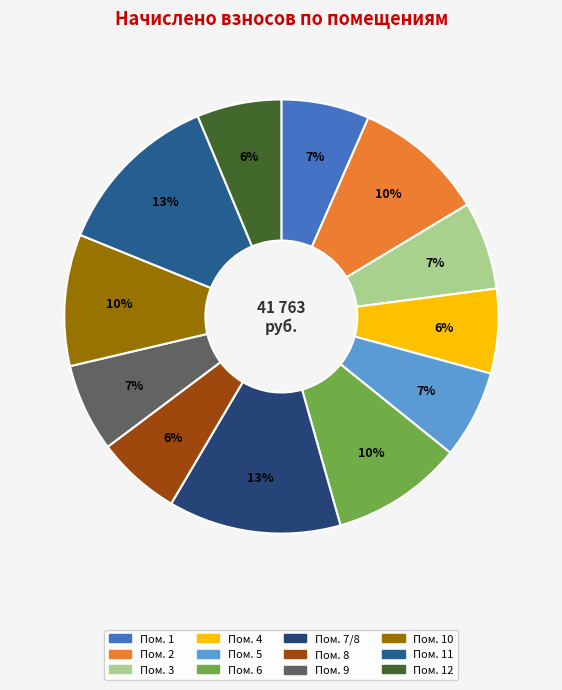

Which slice is the smallest?

4